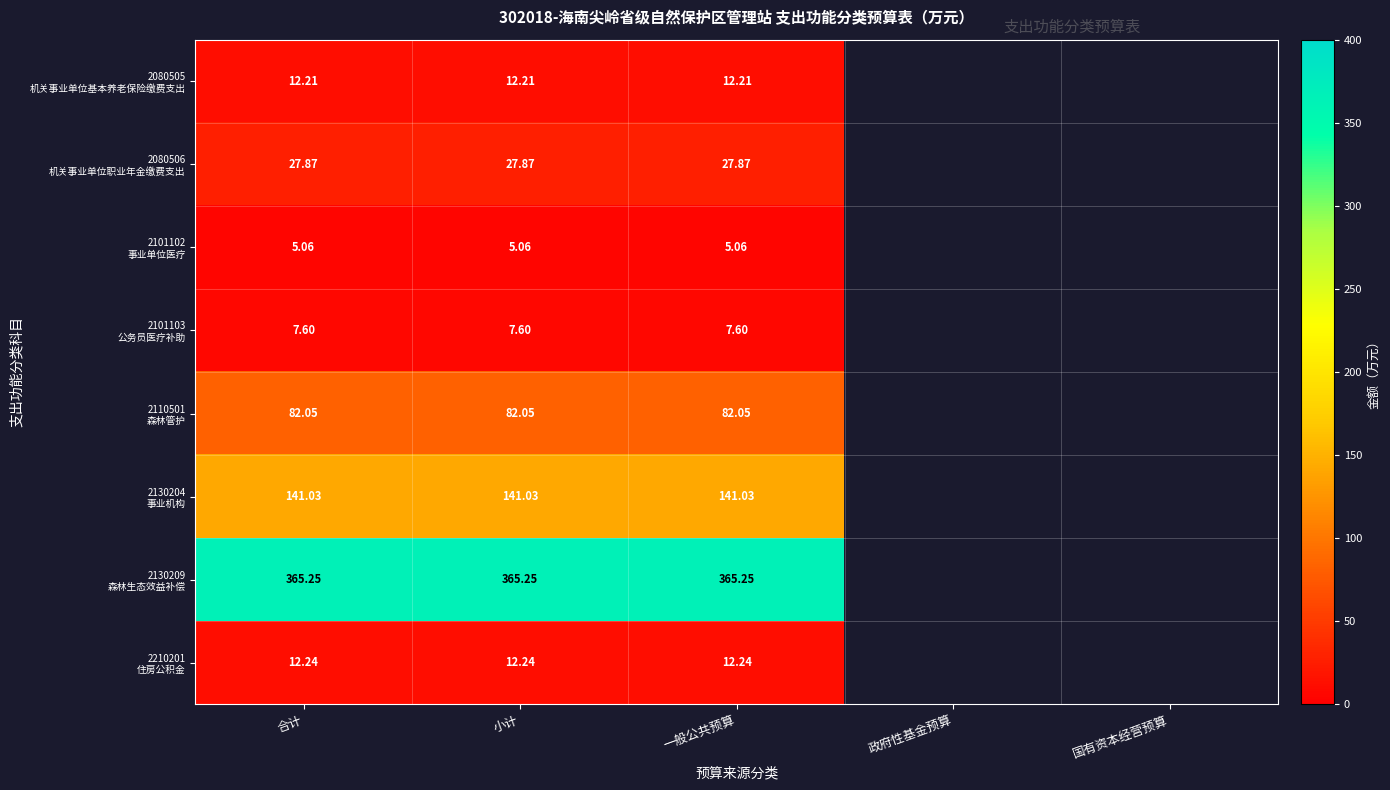

Count the number of data series in this chart.

8